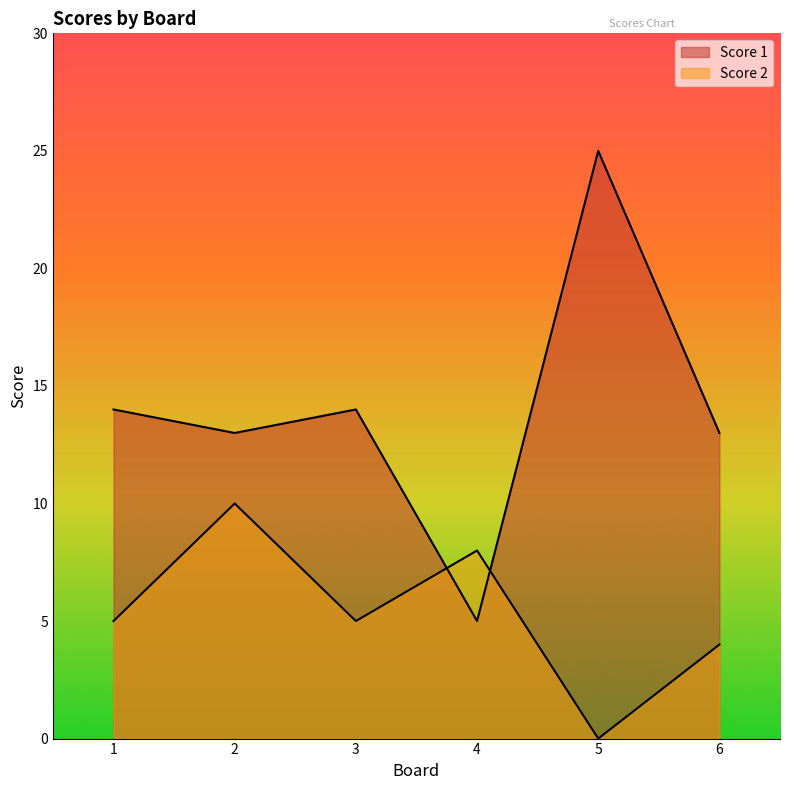

Which series changed the most between 1 and 5?

Score 1